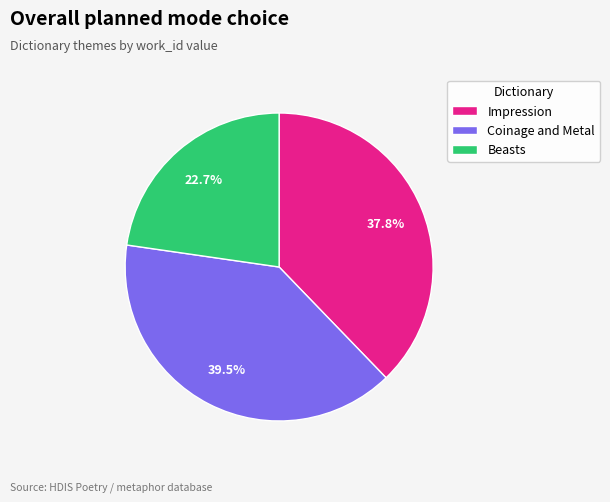

What is the largest slice in the pie chart?

Coinage and Metal